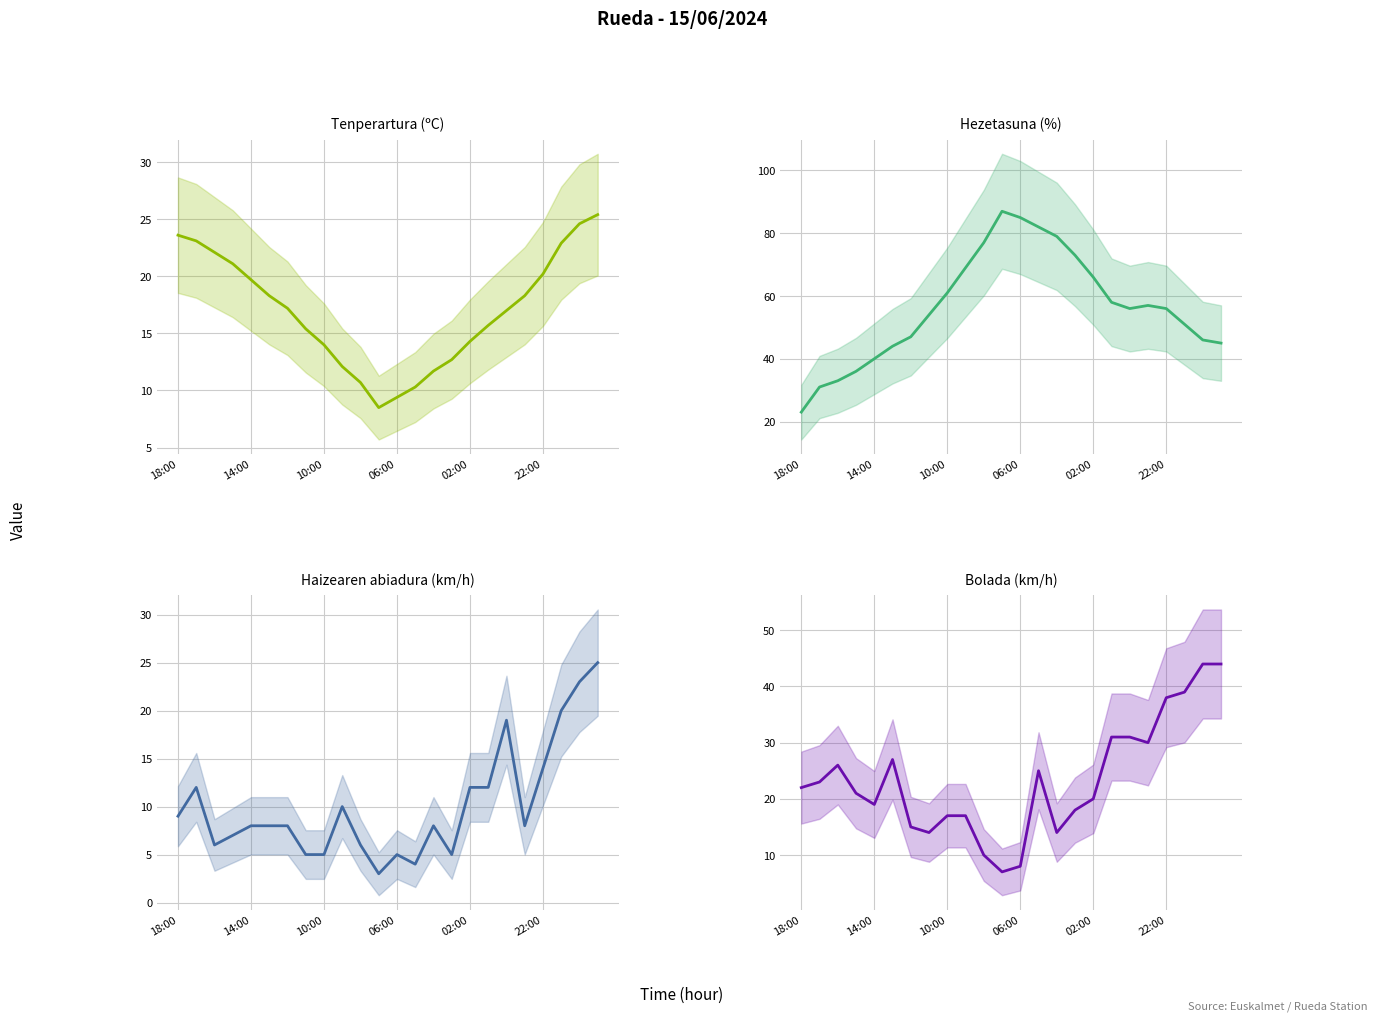

At which category does the chart reach its peak across all series?

11